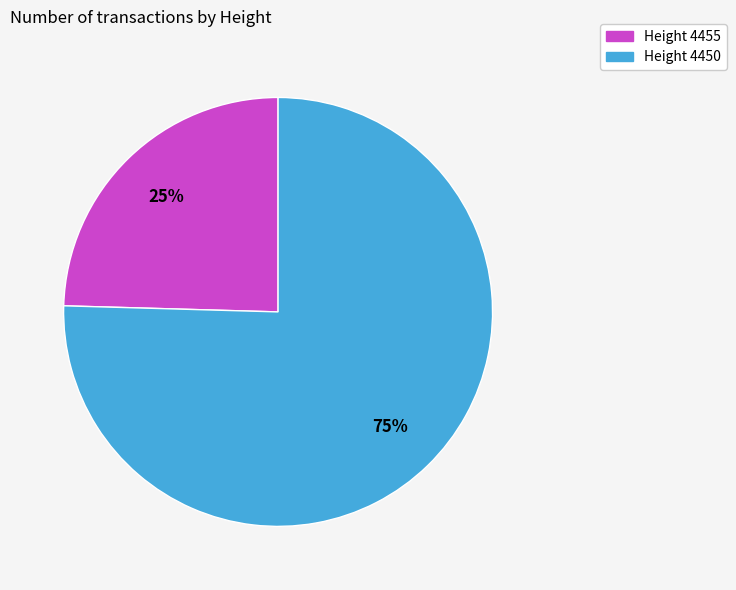

How many slices are in this pie chart?

2